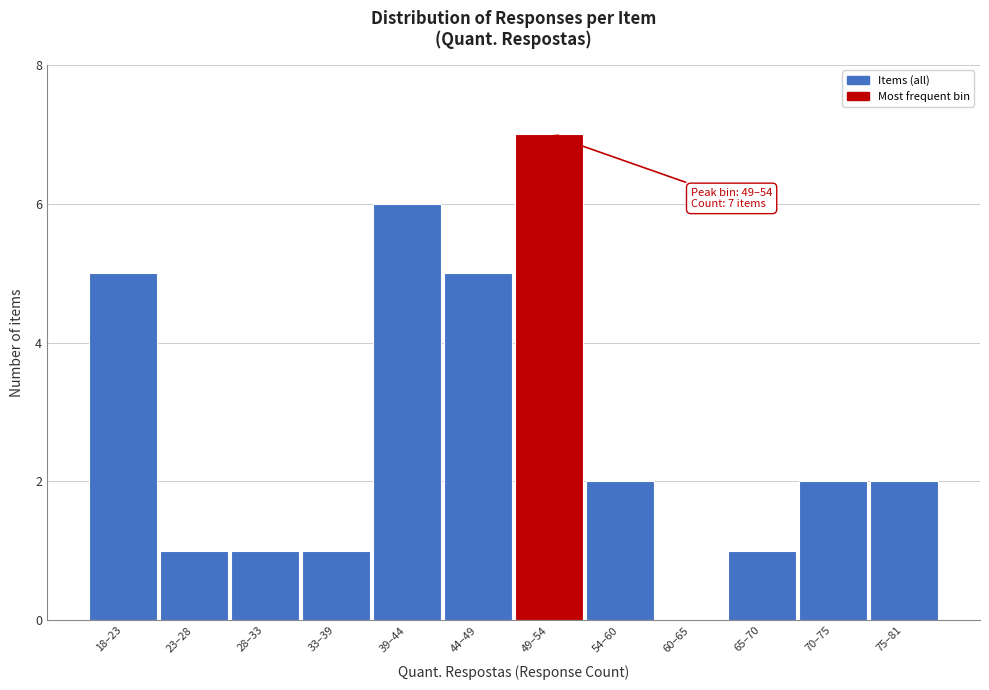

Reading left to right, extract all data points from this chart.

18–23=5	23–28=1	28–33=1	33–39=1	39–44=6	44–49=5	49–54=7	54–60=2	60–65=0	65–70=1	70–75=2	75–81=2